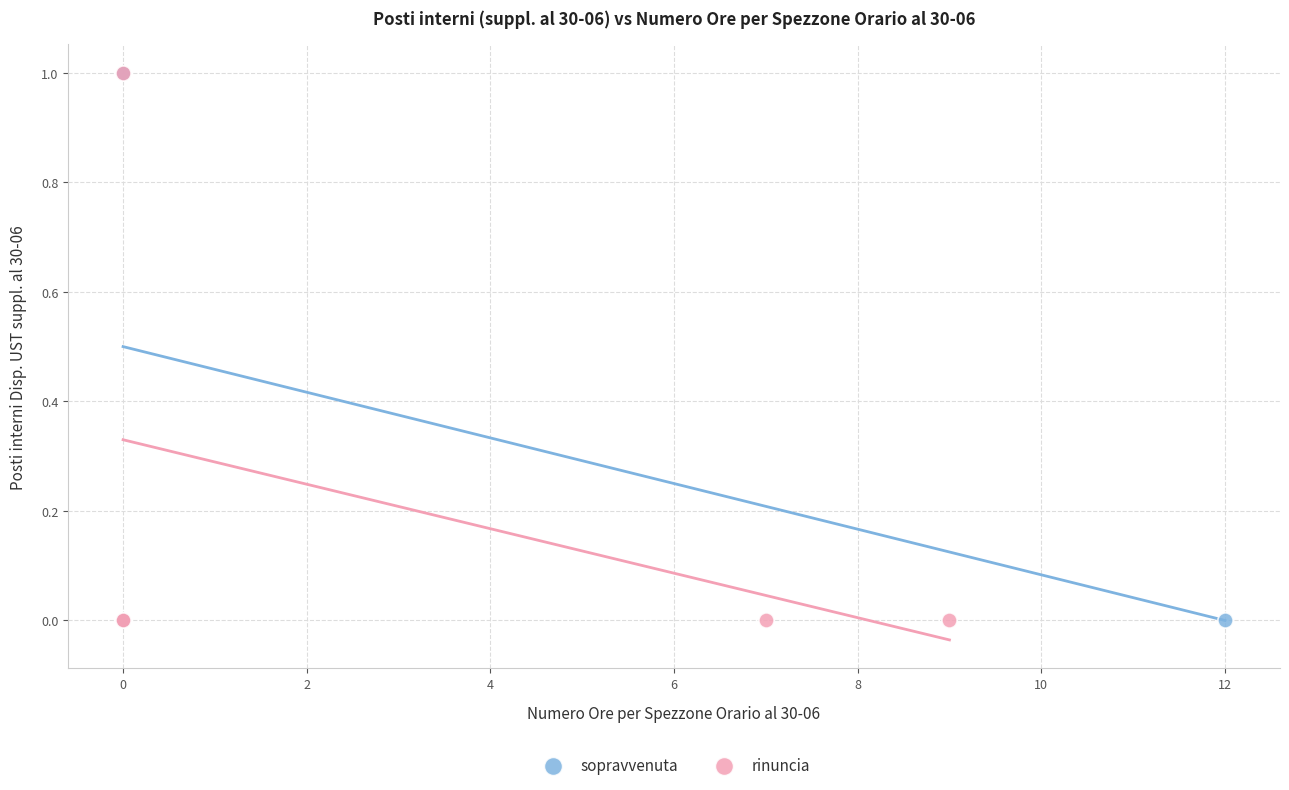

What are all the series names shown in the legend?

sopravvenuta, rinuncia